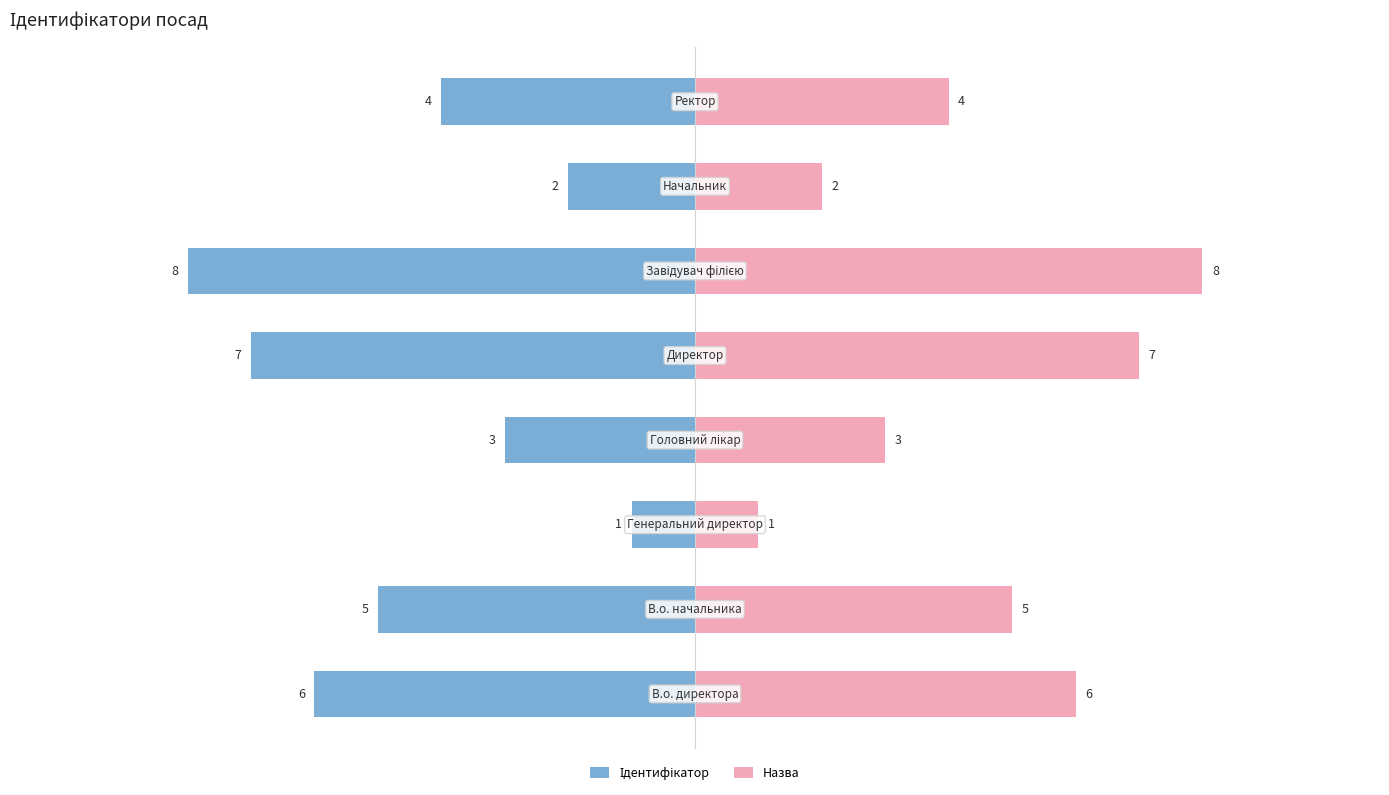

List the series in order of their overall mean, lowest first.

Ідентифікатор, Назва